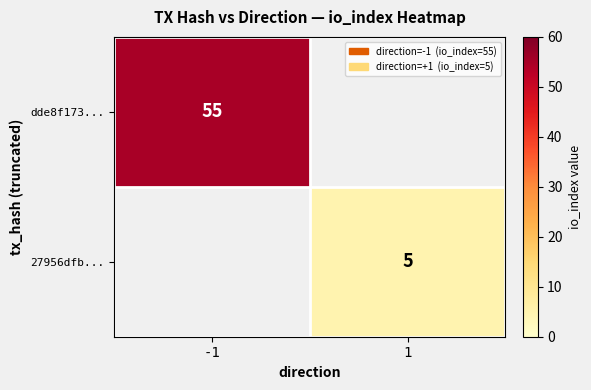

How many series are shown in this chart?

2